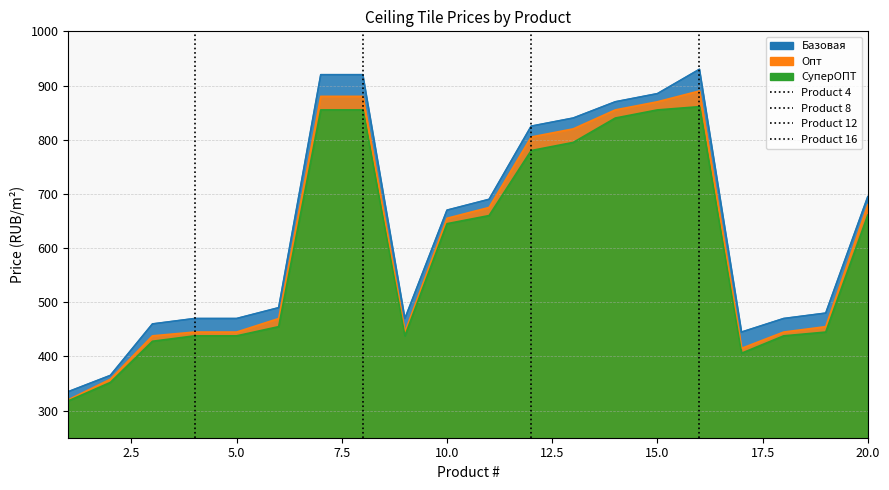

Count the number of data series in this chart.

3